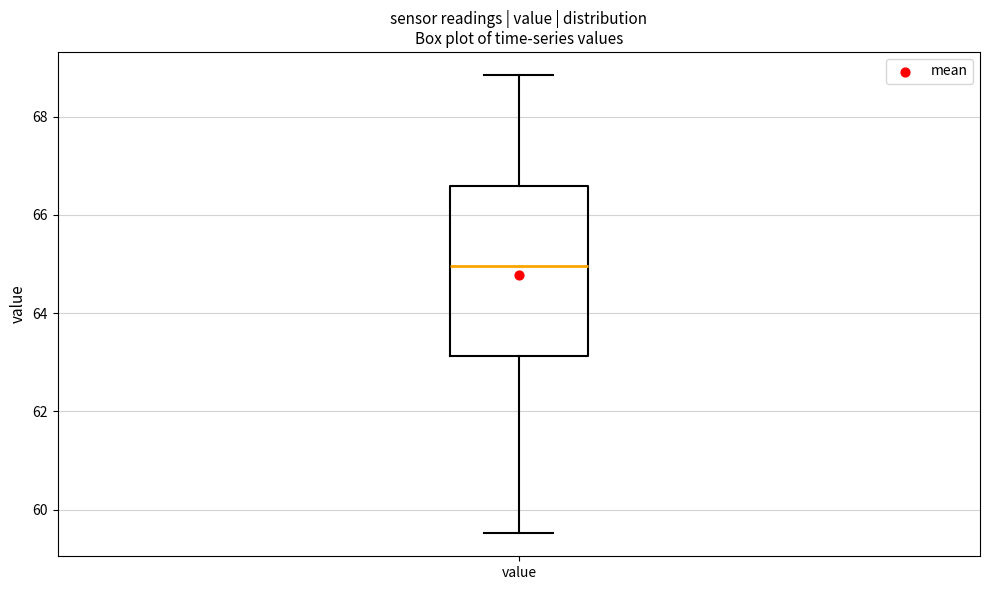

Transcribe this box plot: give where the median line is, the range the box spans, and where the two whiskers end, as read against the y-axis. The values are not printed on the chart, so give them approximately, as read against the axis.

median 65.0, box 63.2 to 66.6, whiskers 59.6 to 68.8